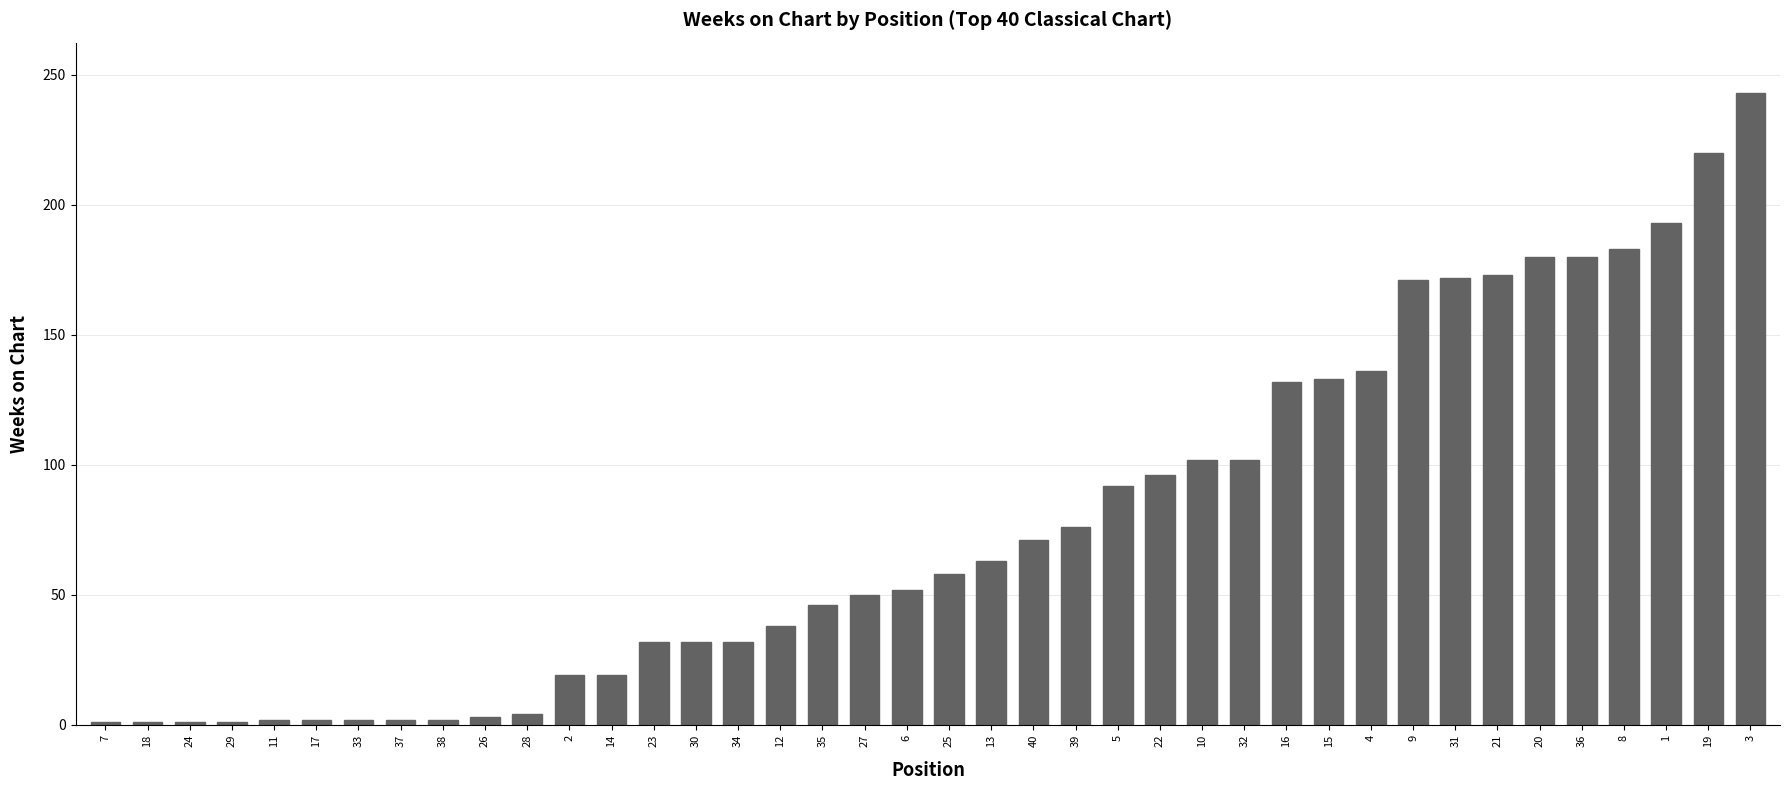

What is the change in value from 27 to 6?

+2